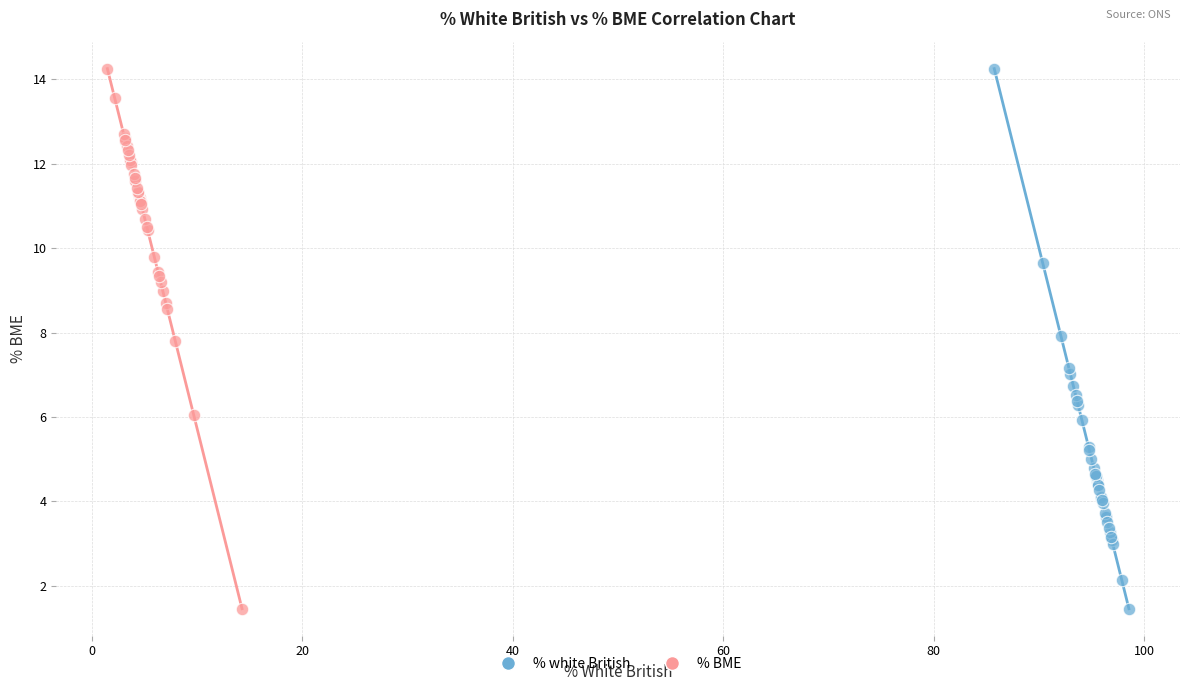

What are all the series names shown in the legend?

% white British, % BME